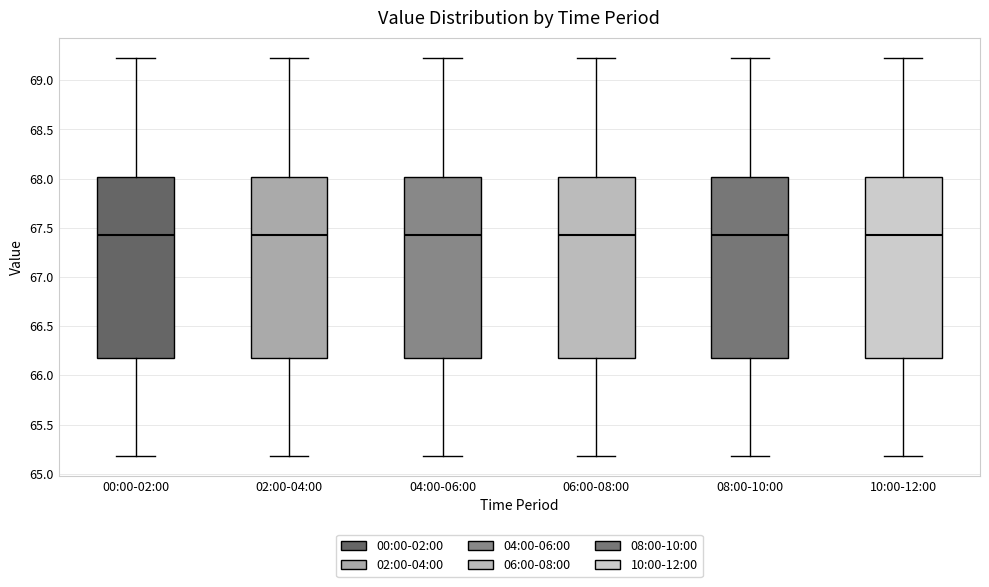

Reading left to right, transcribe this box plot: for each box, give where its median line is, the range the box spans, and where its two whiskers end, as read against the y-axis. The values are not printed on the chart, so give them approximately, as read against the axis.

00:00-02:00: median 67.45, box 66.20 to 68.00, whiskers 65.20 to 69.25
02:00-04:00: median 67.45, box 66.20 to 68.00, whiskers 65.20 to 69.25
04:00-06:00: median 67.45, box 66.20 to 68.00, whiskers 65.20 to 69.25
06:00-08:00: median 67.45, box 66.20 to 68.00, whiskers 65.20 to 69.25
08:00-10:00: median 67.45, box 66.20 to 68.00, whiskers 65.20 to 69.25
10:00-12:00: median 67.45, box 66.20 to 68.00, whiskers 65.20 to 69.25